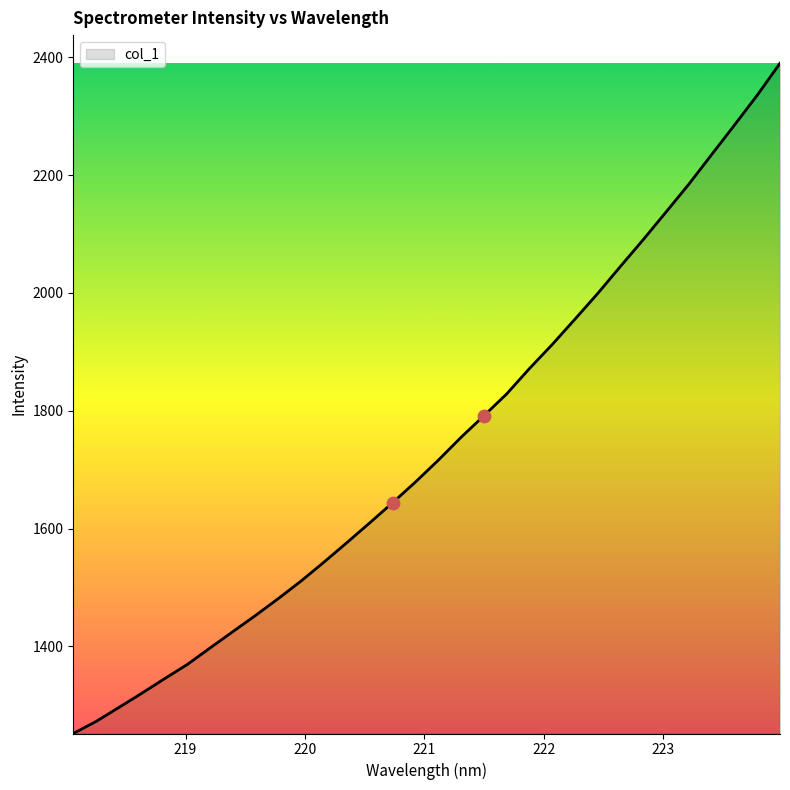

What is the difference between the maximum and minimum values?

1137.6